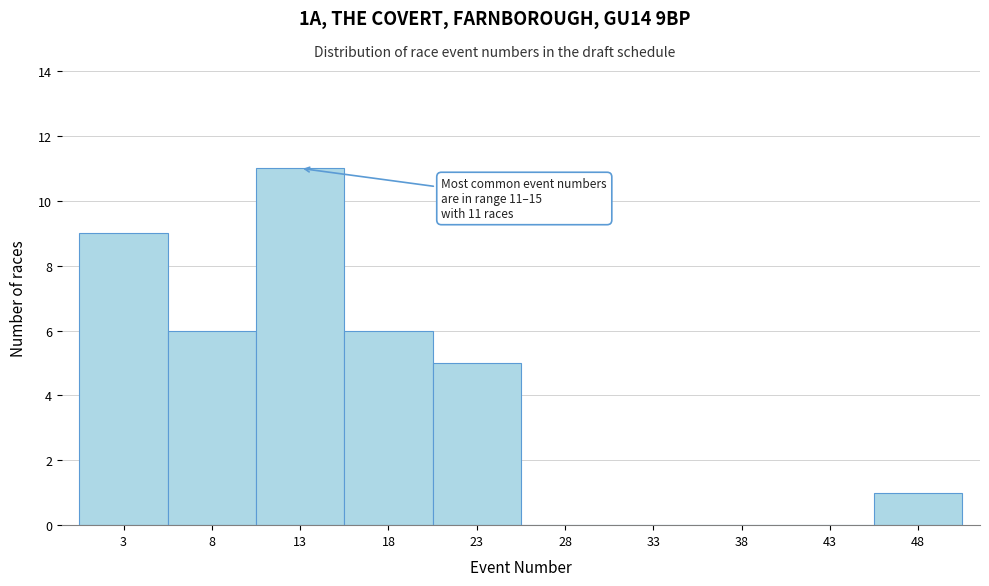

Which range on the x-axis has the tallest bar?

11 to 16